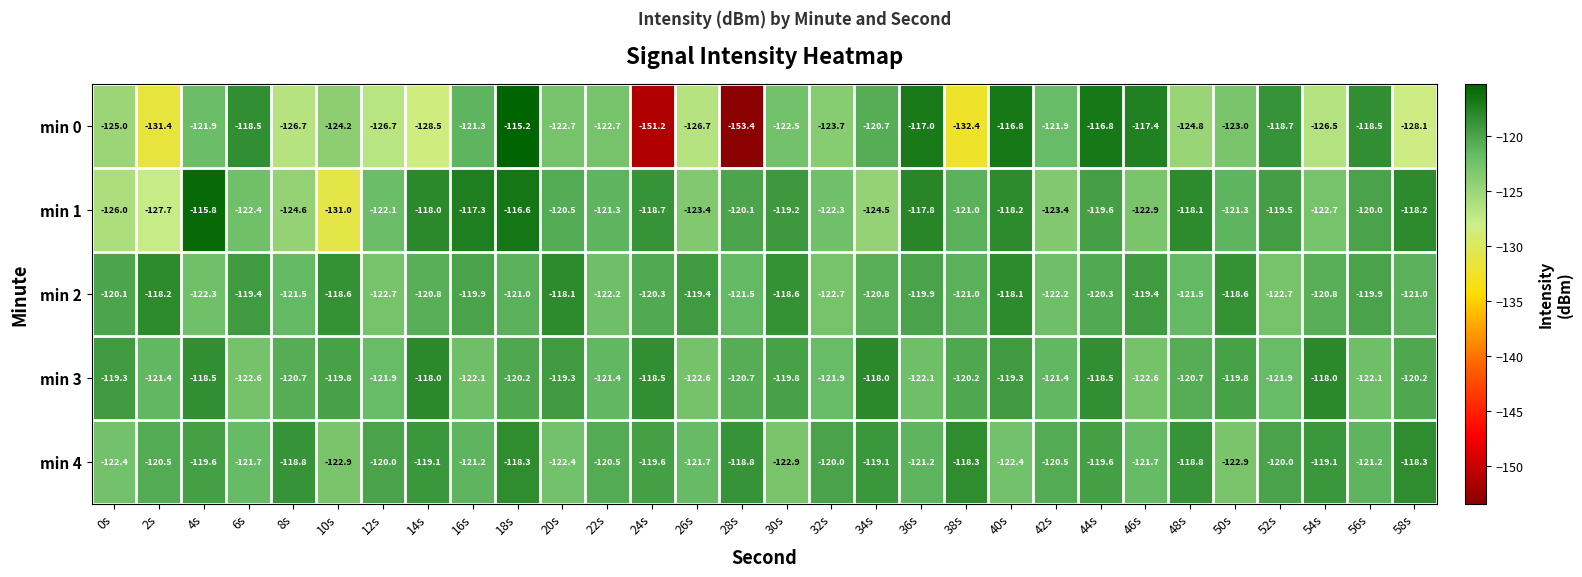

True or false: min 3 has a value of -203.4 at 10s.

False